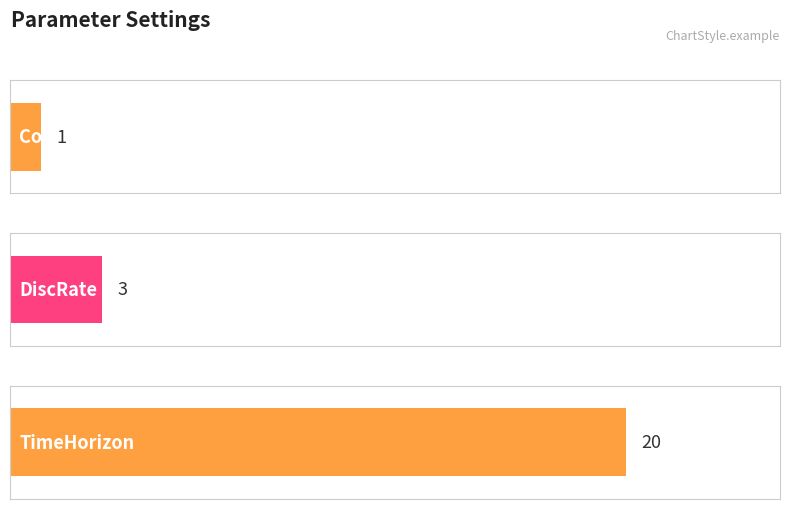

How many data points are less than 3?

1